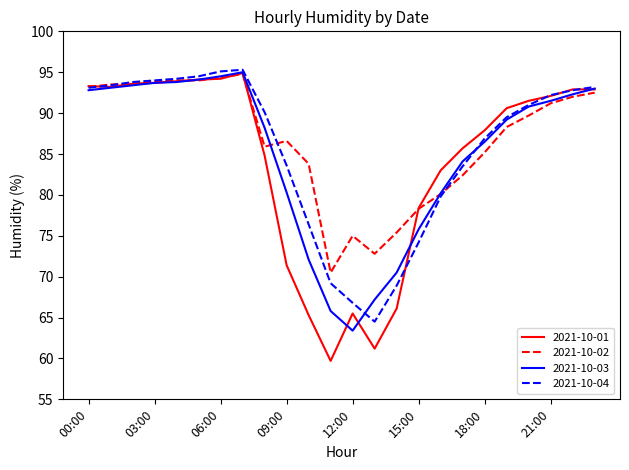

Which series has the largest range (max minus min)?

2021-10-01